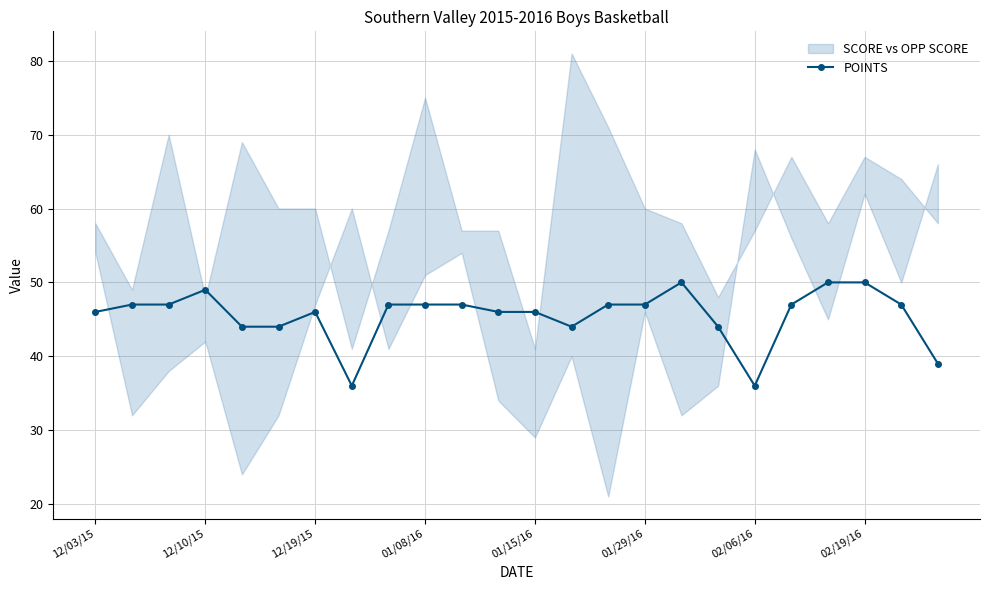

Is this an area chart (filled region under the line)?

No